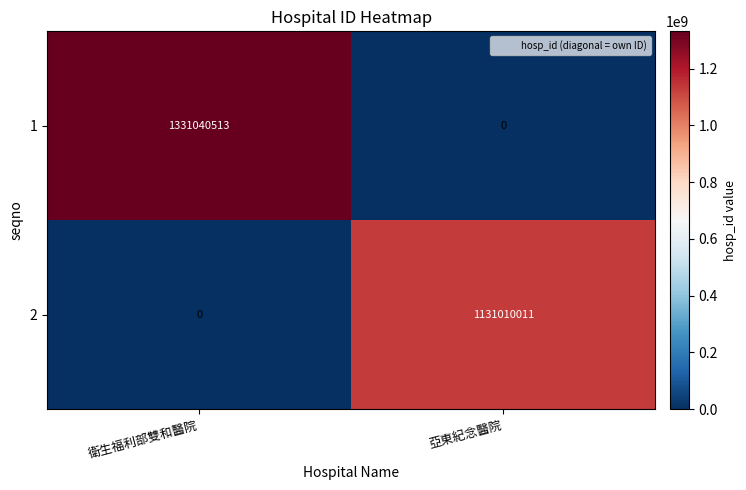

What is the difference between the 2 values at 亞東紀念醫院 and 衛生福利部雙和醫院?

1131010011